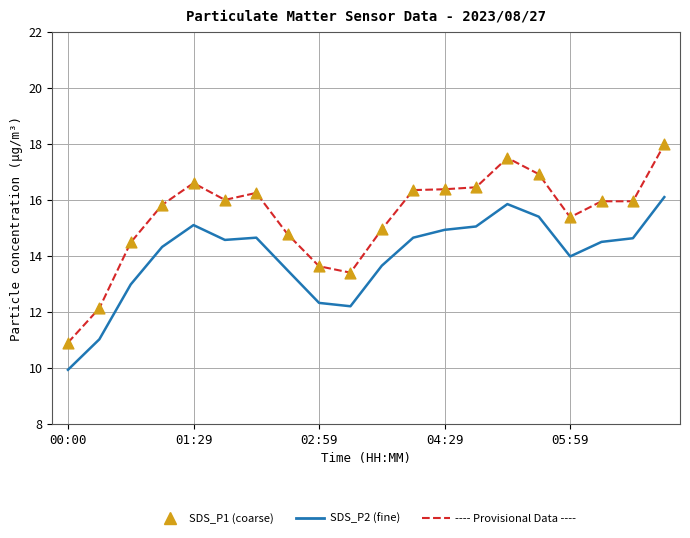

What is the greatest value displayed?

18.0